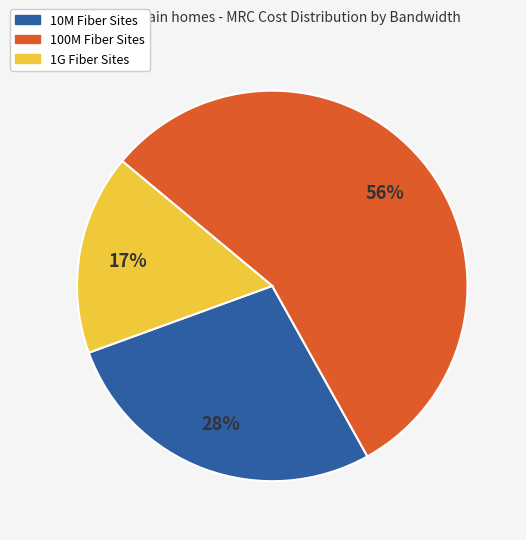

How many segments does this pie chart have?

3